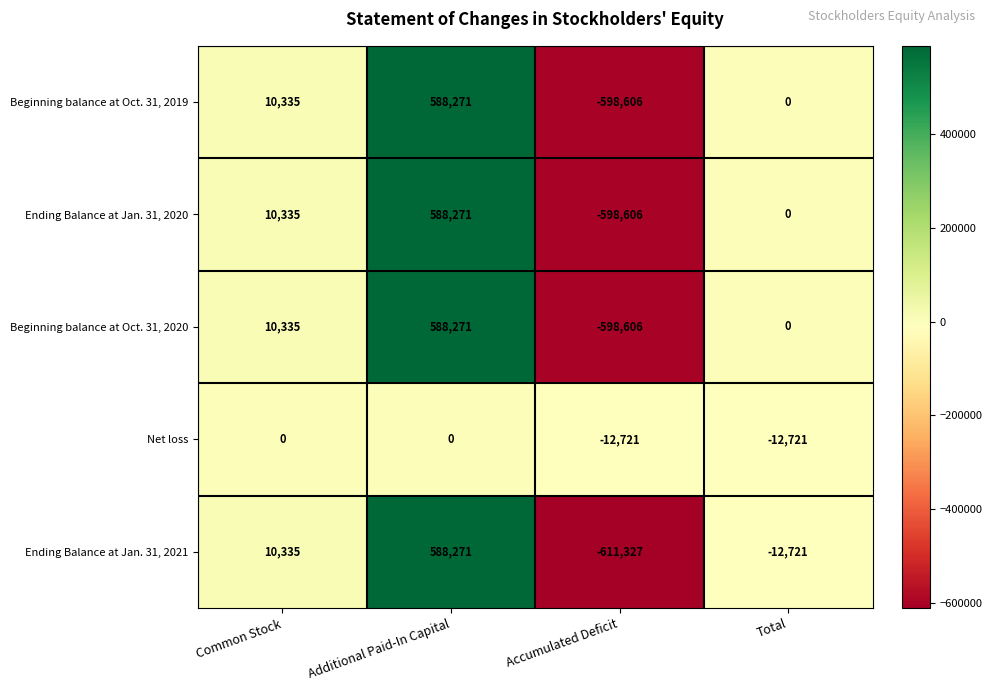

True or false: Net loss has a value of 0 at Common Stock.

True